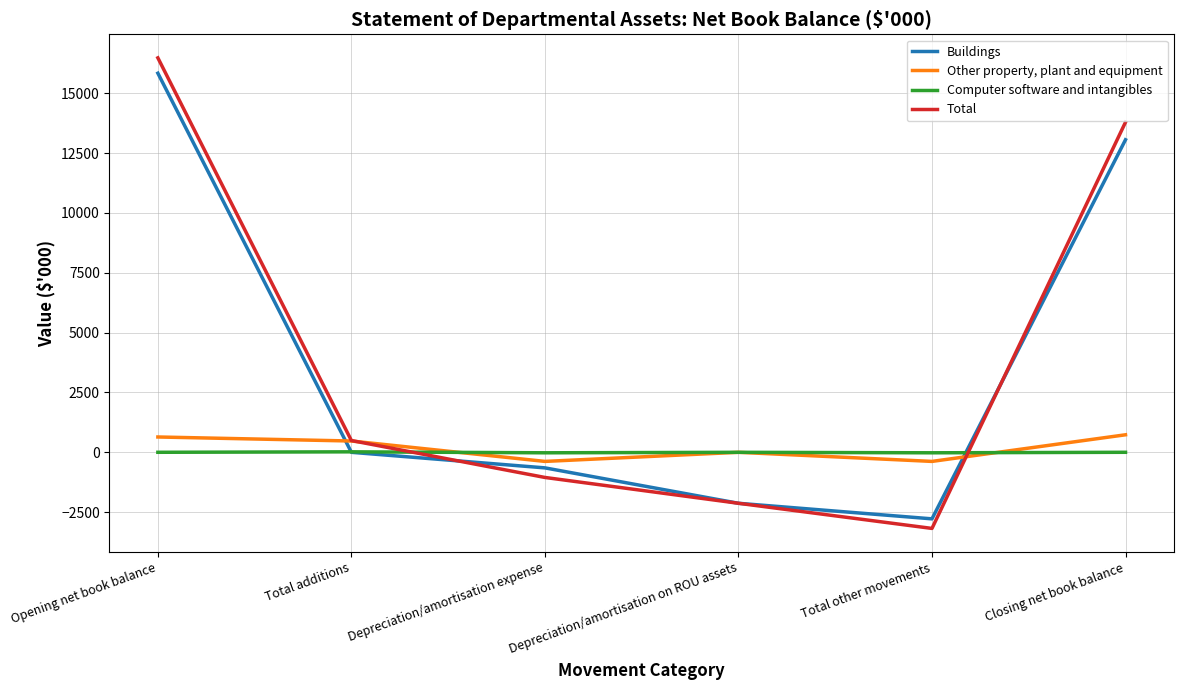

The Other property, plant and equipment series shows 472 at Total additions. True or false?

True